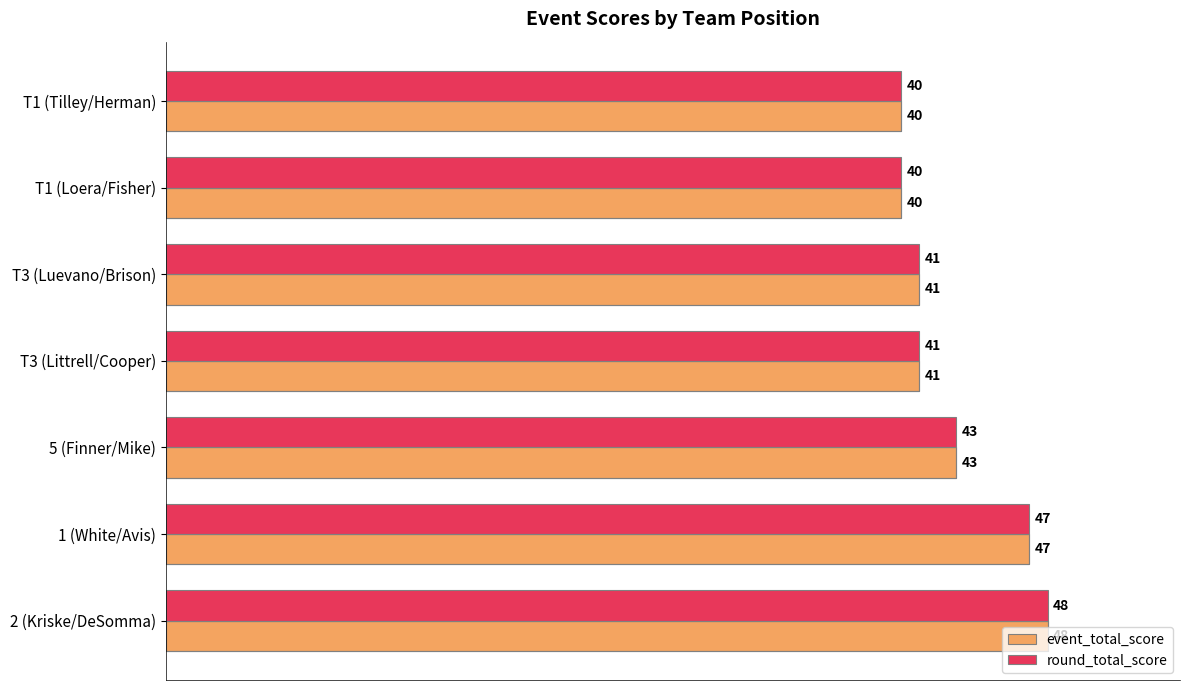

Is it true that round_total_score equals 73 at T3 (Luevano/Brison)?

False